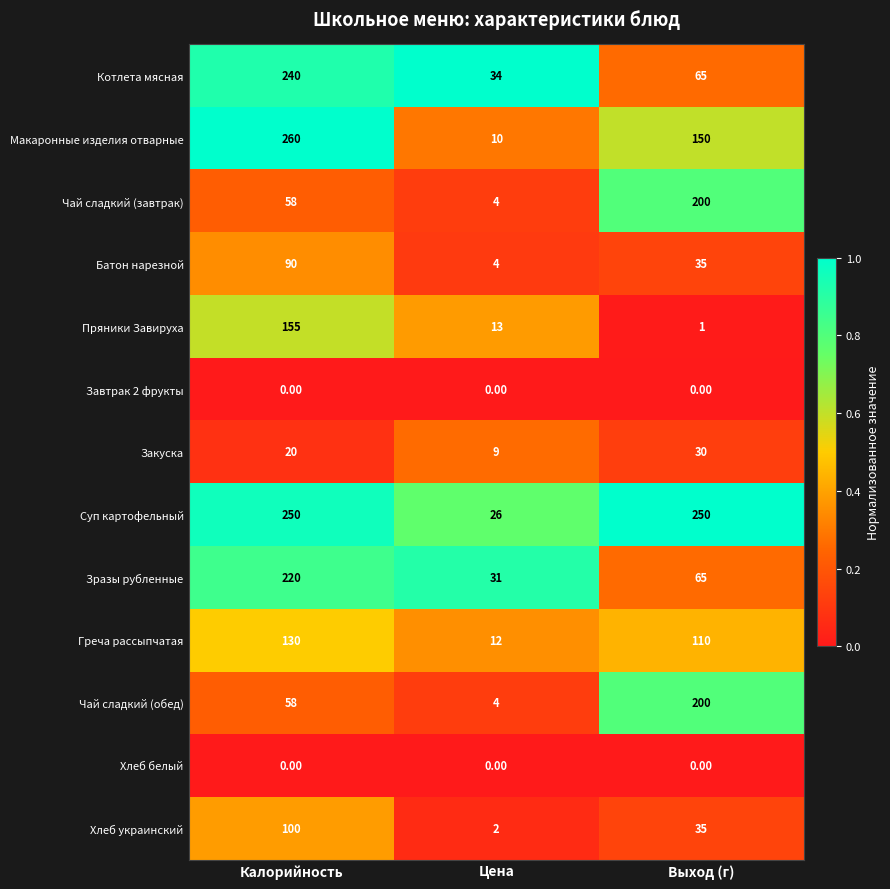

Which series changed the most between Цена and Выход (г)?

Суп картофельный